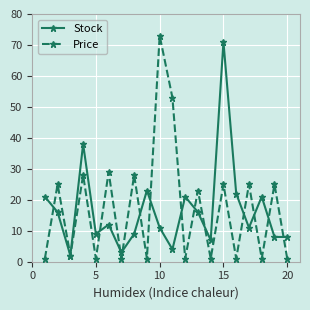

What is the maximum value for Stock?

71